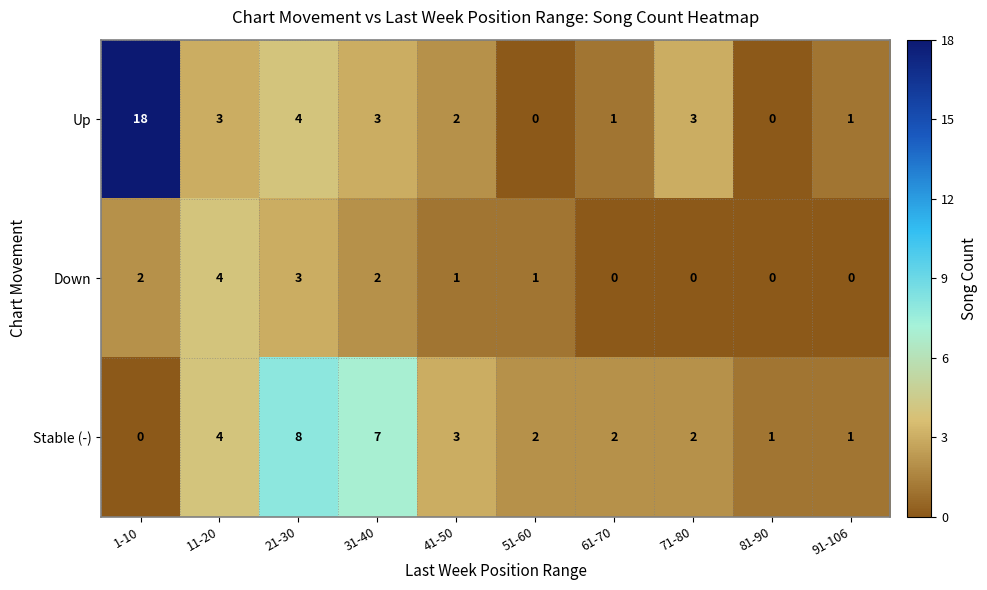

At 31-40, list the series in order from smallest to largest.

Down, Up, Stable (-)